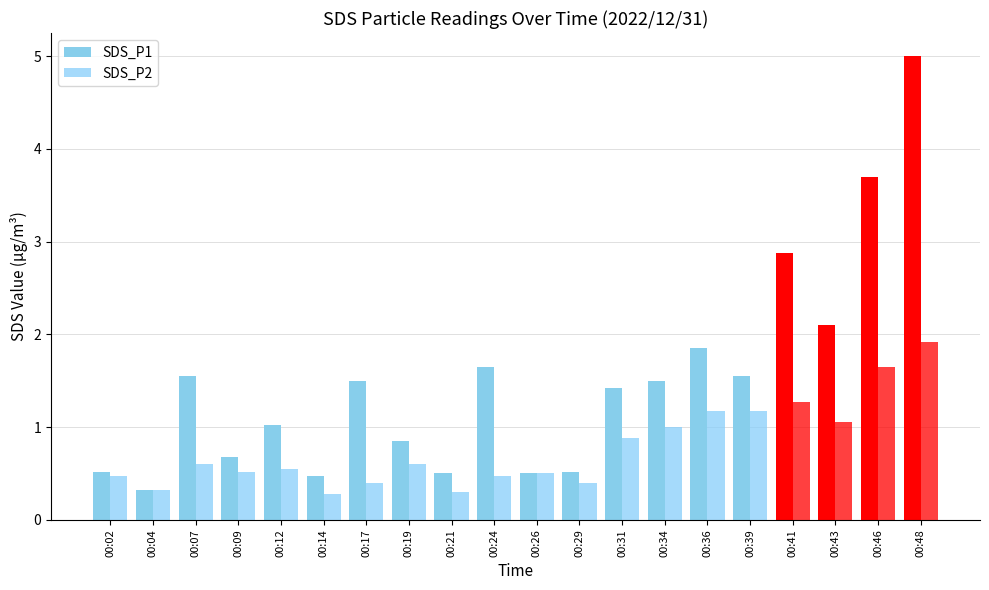

How many categories are shown in the chart?

20